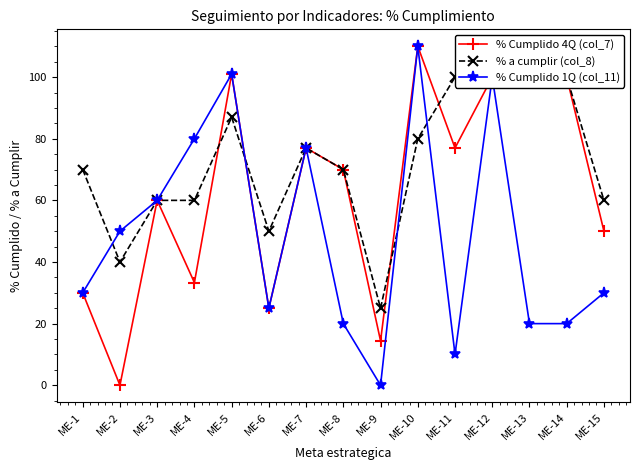

At which label does % Cumplido 4Q (col_7) first exceed 70?

ME-5